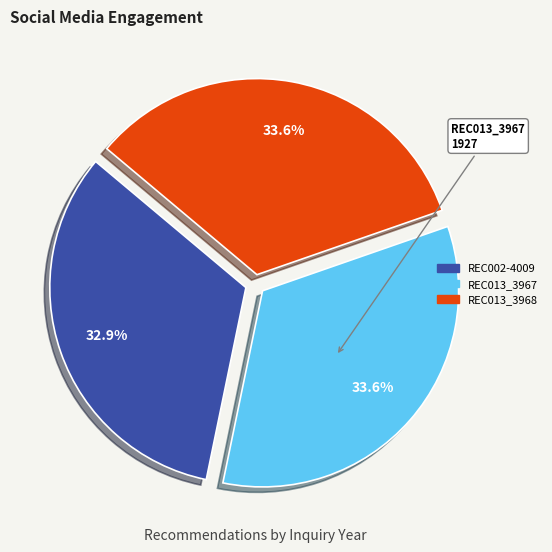

What is the total percentage of REC002-4009 and REC013_3967?

66.4%